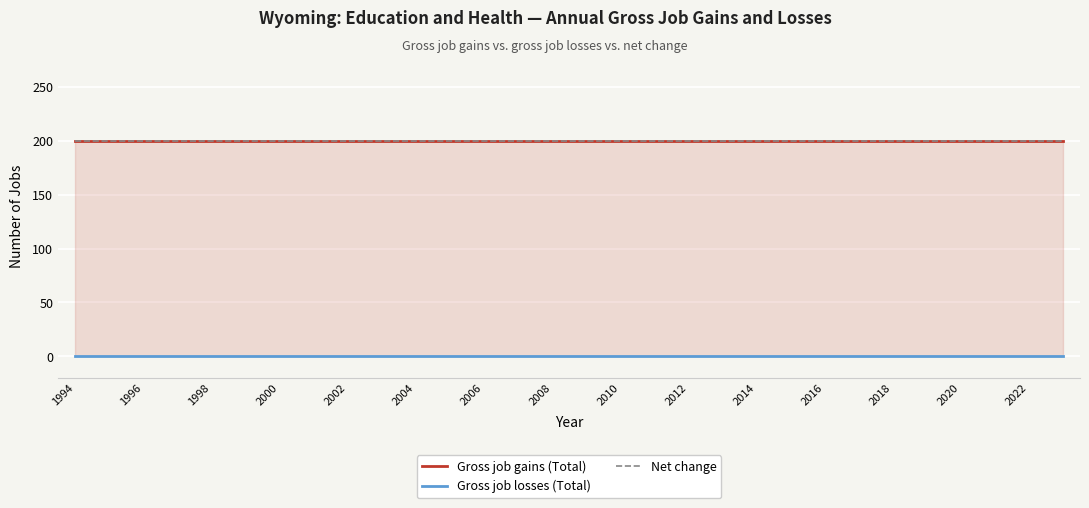

The value of Net change at 2004 is 200. True or false?

True